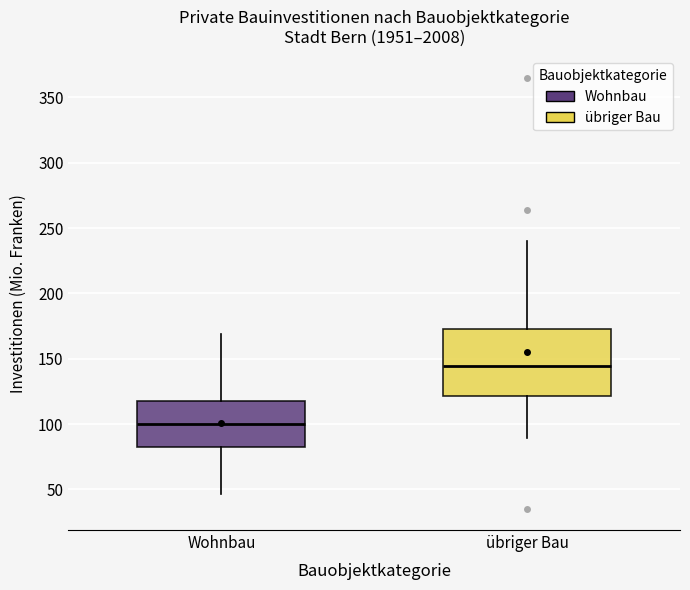

Reading left to right, transcribe this box plot: for each box, give where its median line is, the range the box spans, and where its two whiskers end, as read against the y-axis. The values are not printed on the chart, so give them approximately, as read against the axis.

Wohnbau: median 100, box 85 to 115, whiskers 45 to 170
übriger Bau: median 145, box 120 to 175, whiskers 90 to 240